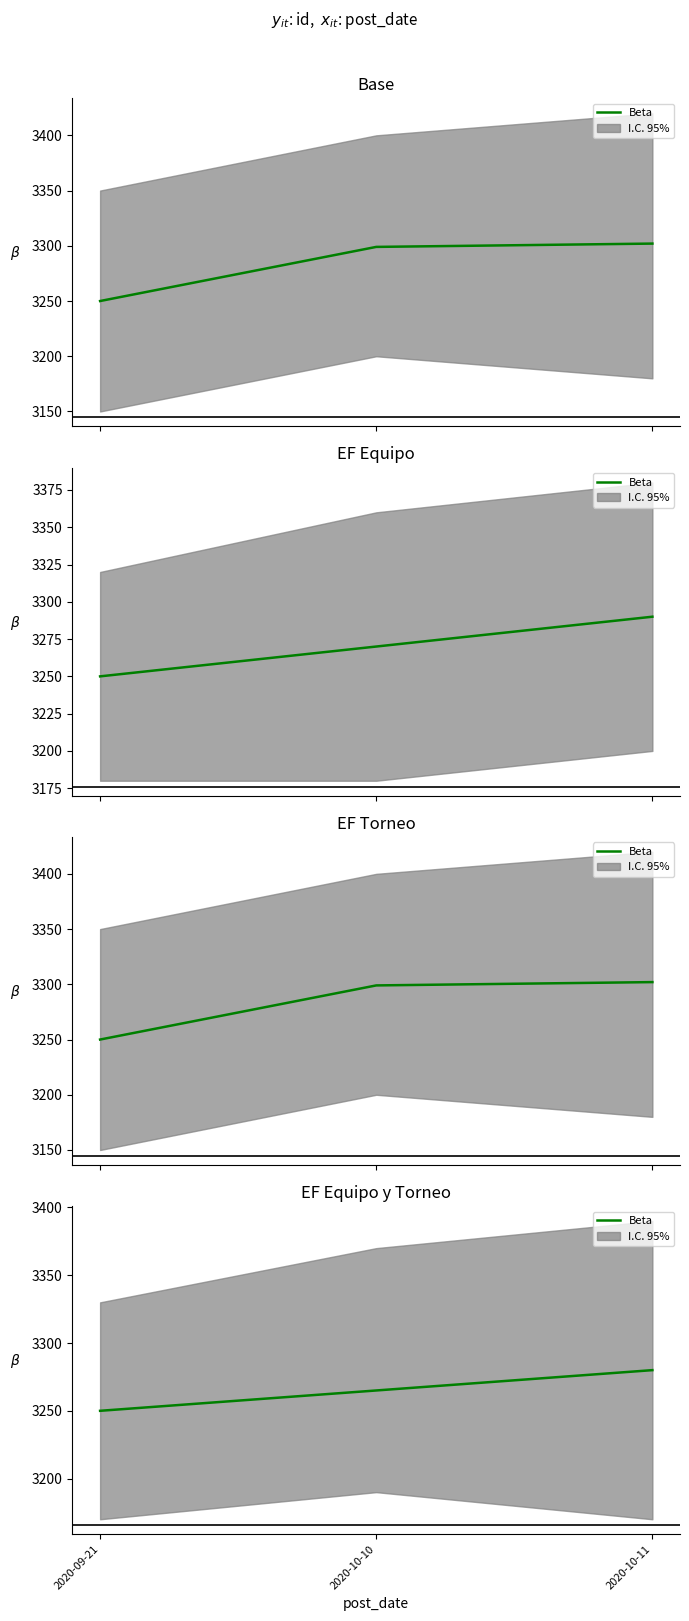

How many values are between 3250 and 3280?

3